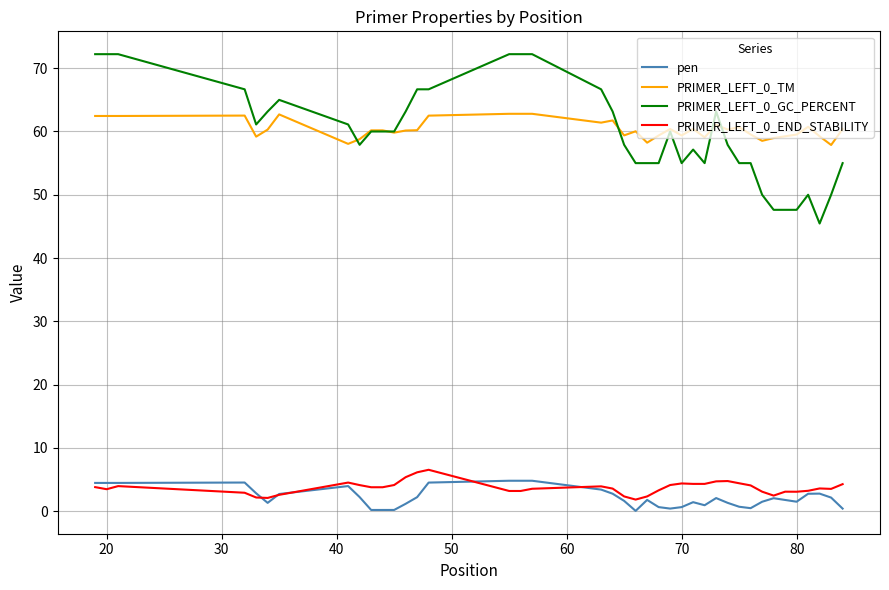

What is the highest value of the PRIMER_LEFT_0_END_STABILITY series?

6.5